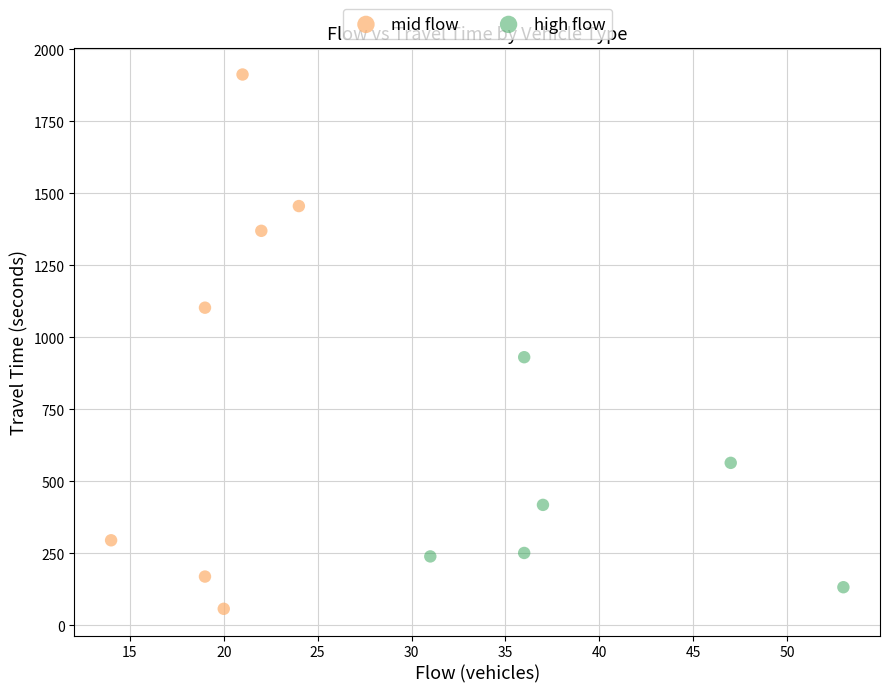

Which series has the widest spread of Y values?

mid flow